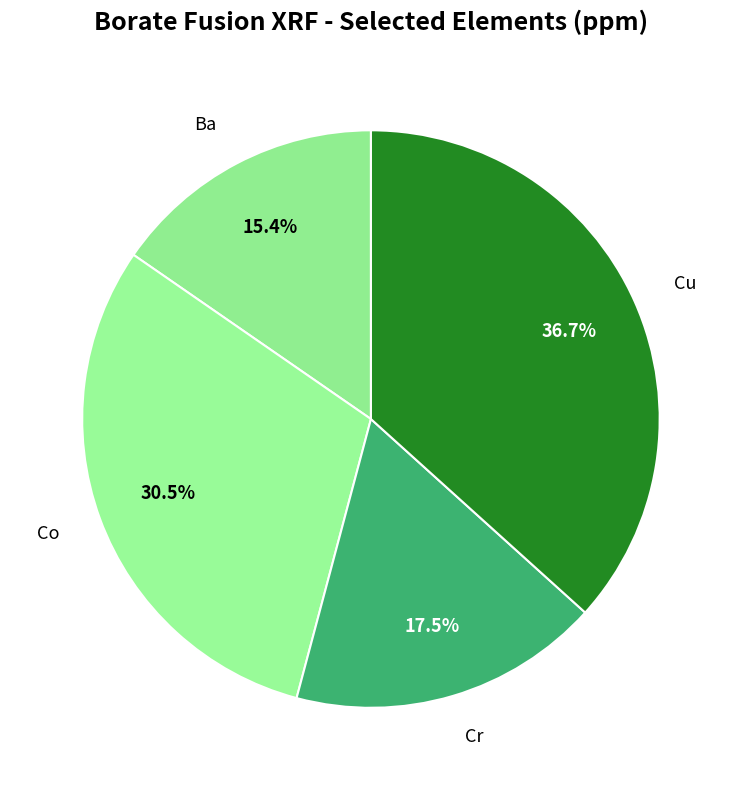

Is there any slice that represents more than half of the pie?

No